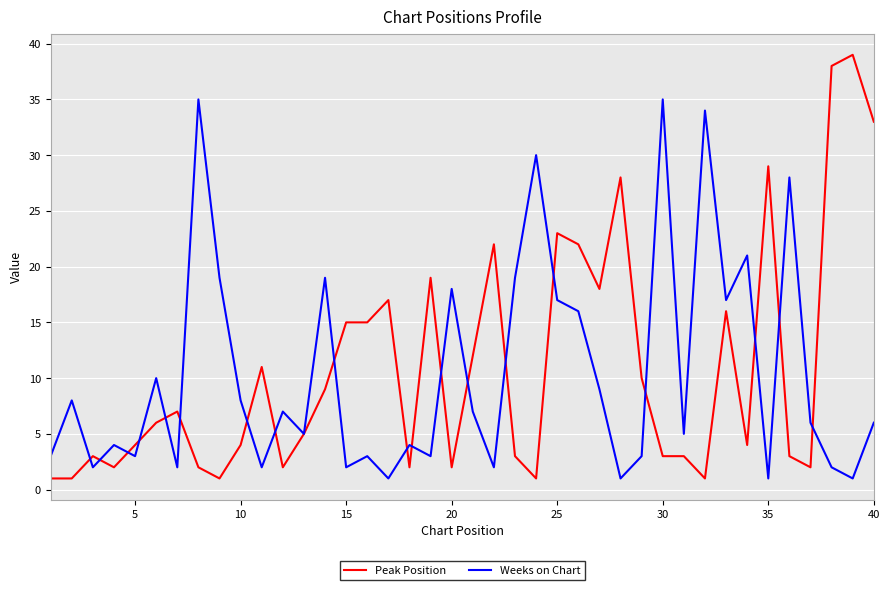

Which series has the largest range (max minus min)?

Peak Position